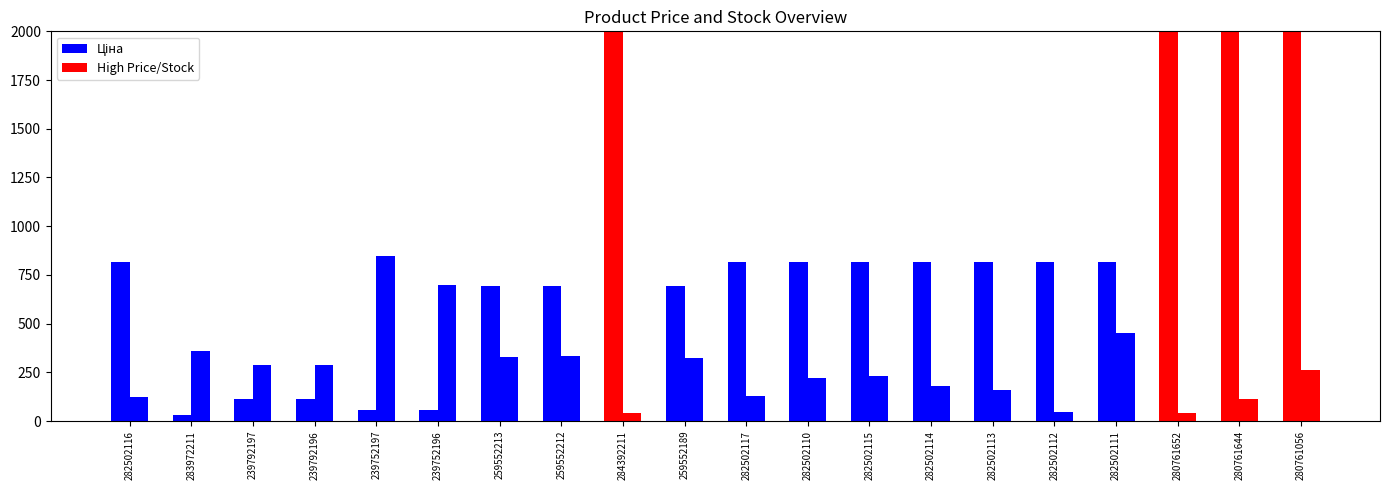

What position from the right is 280761056?

1